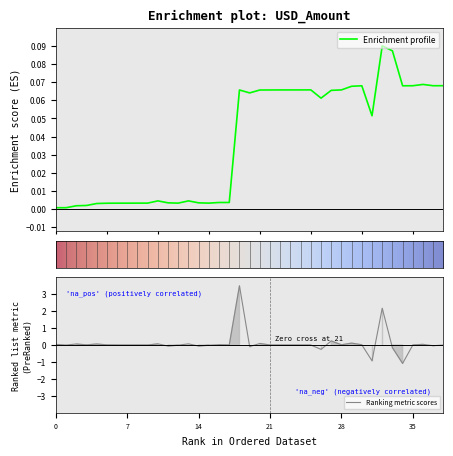

How many interior local peaks (higher than both neighbors) does the data have?

14